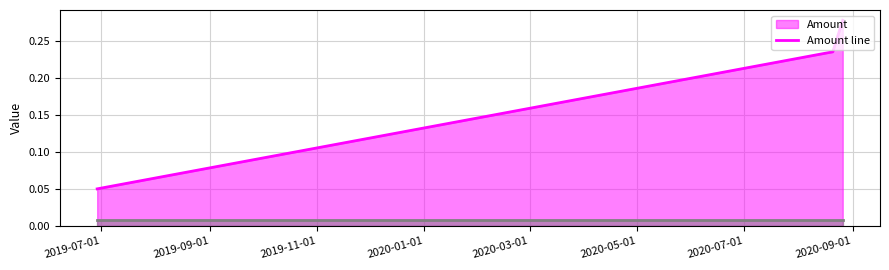

Which label corresponds to the smallest value in the chart?

2019-07-01